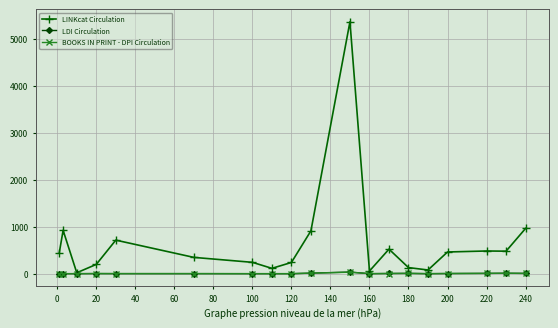

True or false: BOOKS IN PRINT - DPI Circulation has more than 0 interior local peaks.

True